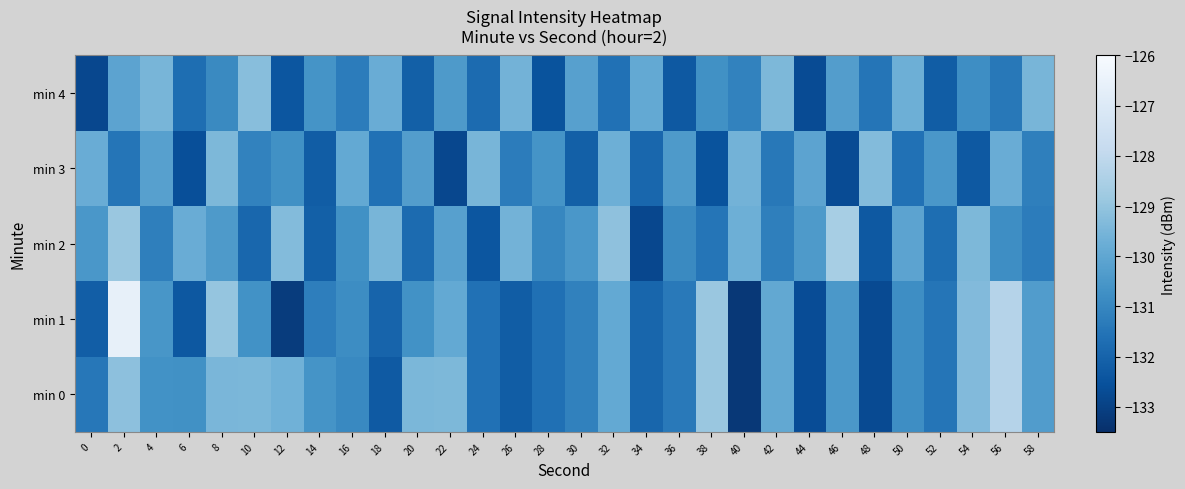

List the series in order of their peak value, lowest first.

min 3, min 4, min 2, min 0, min 1